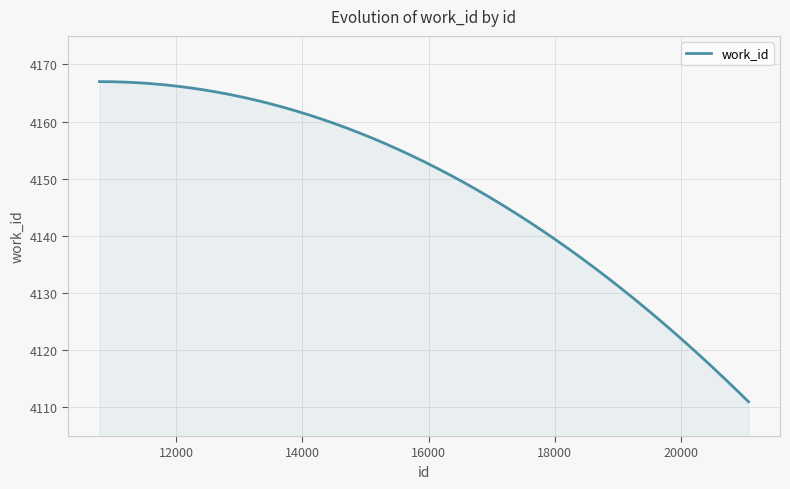

What is the greatest value displayed?

4167.0